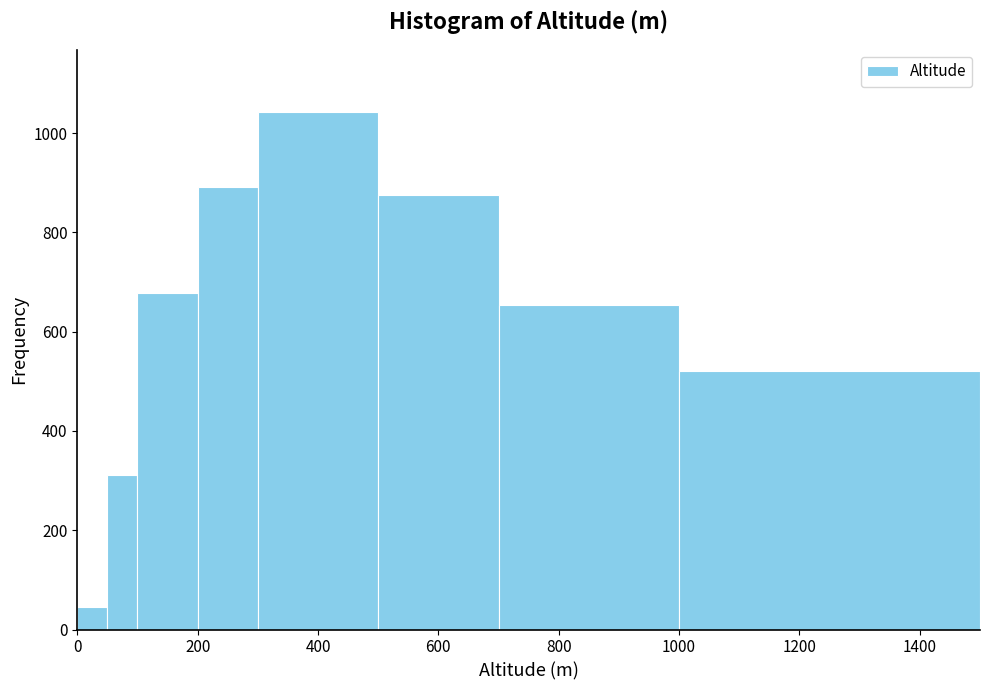

Read against the x-axis, roughly where is the centre of the tallest bar?

400